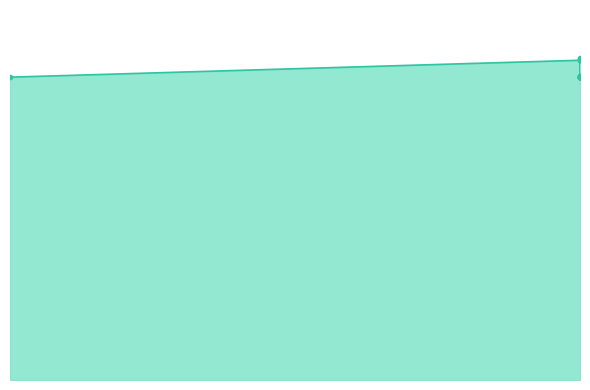

What is the average value?

7093754